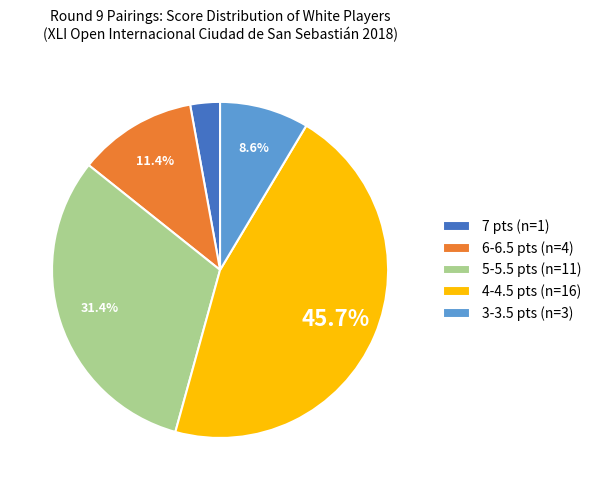

Does 7 pts (n=1) account for over 50% of the chart?

No